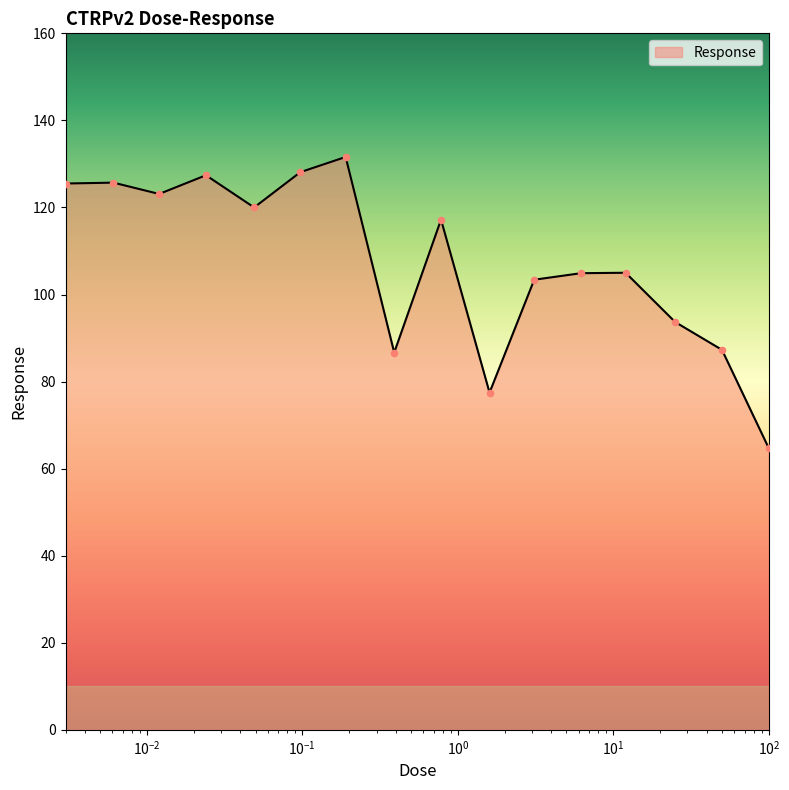

What is the difference between the maximum and minimum values?

66.9